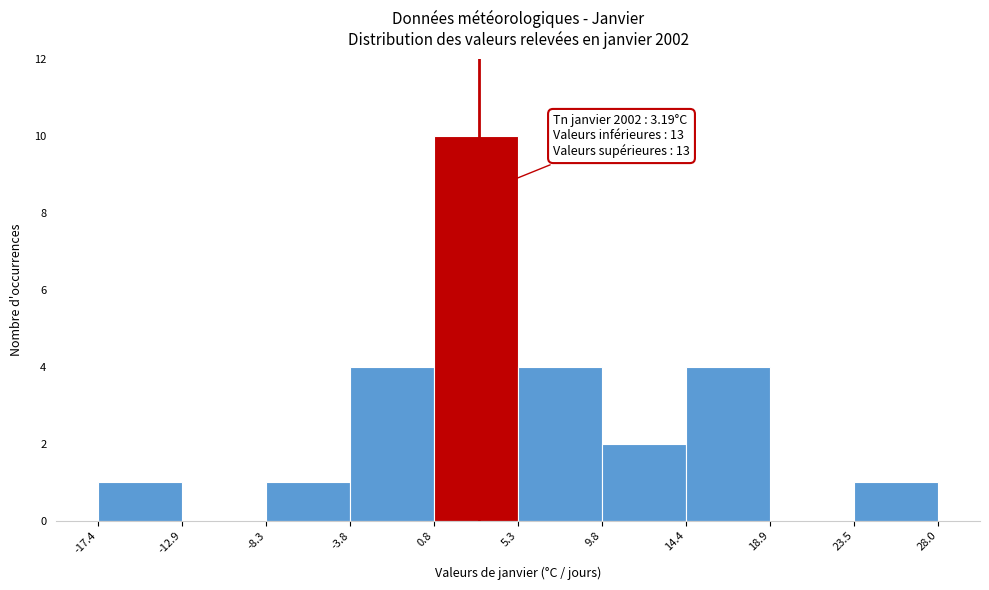

Over which range of the x-axis is the bar tallest?

0.8 to 5.3